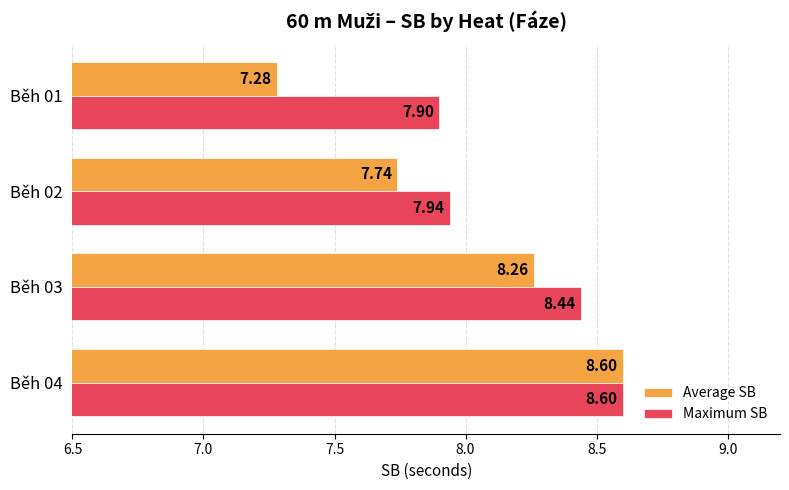

At how many categories does at least one series exceed 7?

4